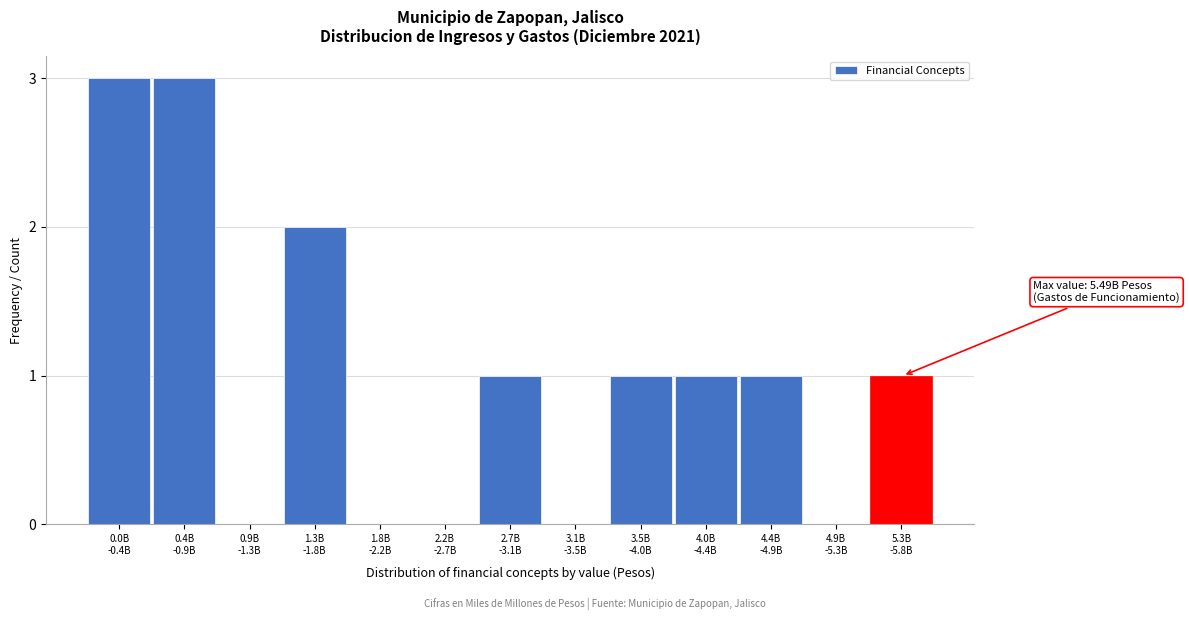

What is the maximum value shown in the chart?

3